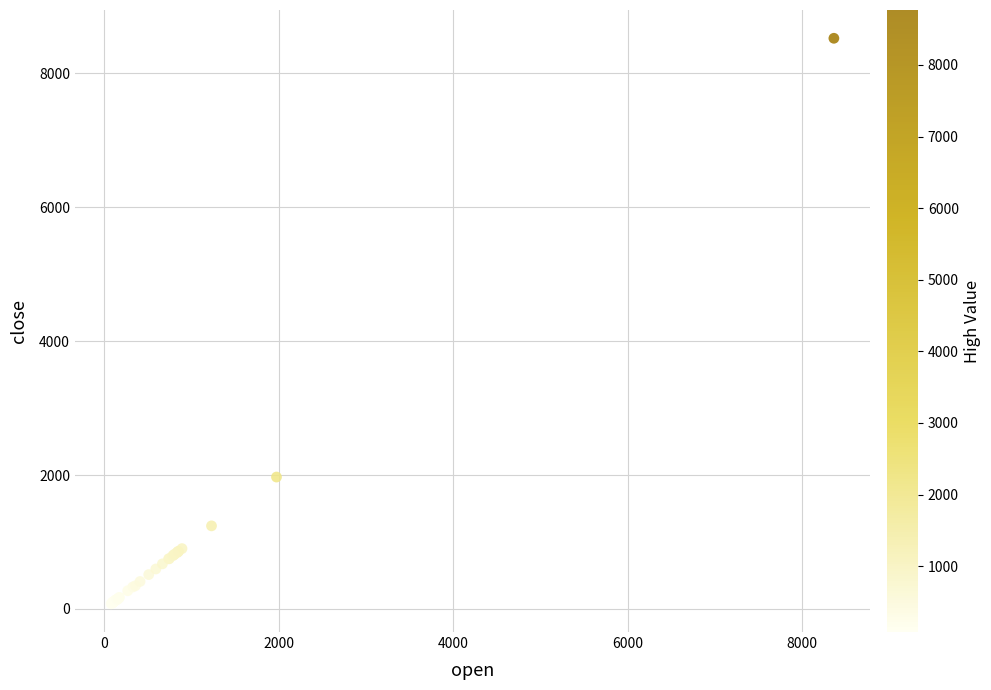

What Y value in the scatter plot is closest to 4300?

1970.3